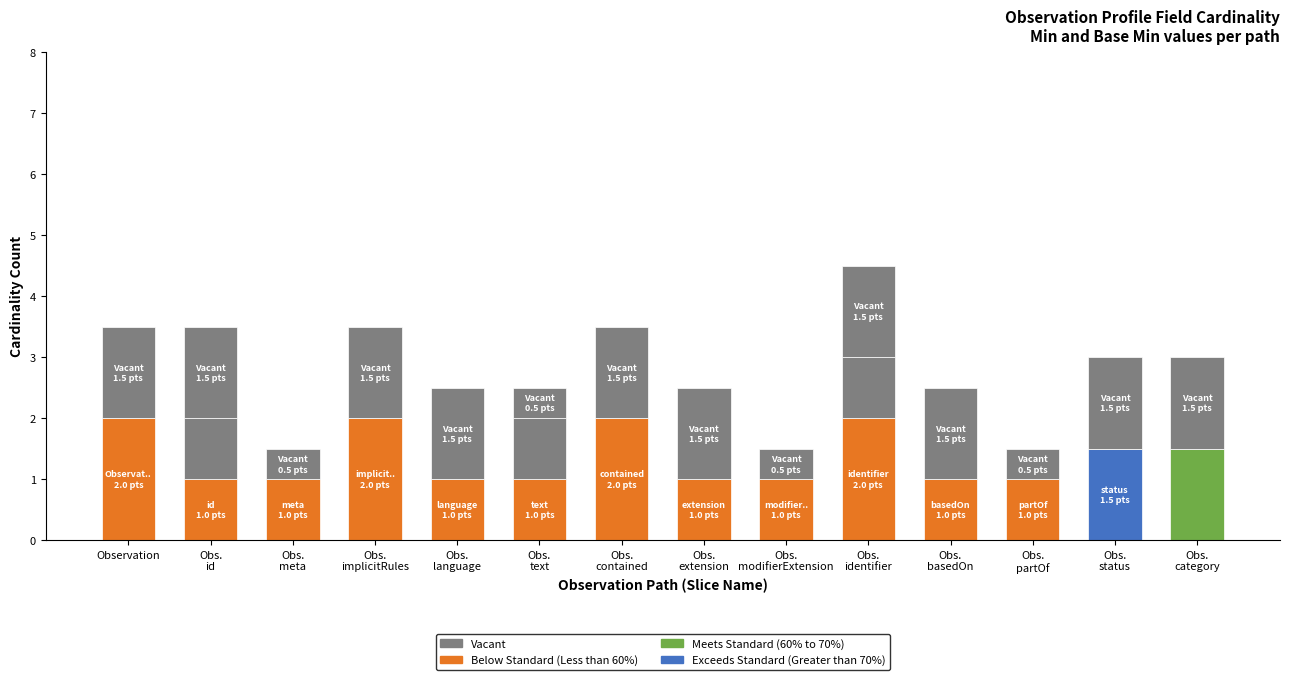

What is the difference between the maximum and minimum values in the Vacant series?

1.0